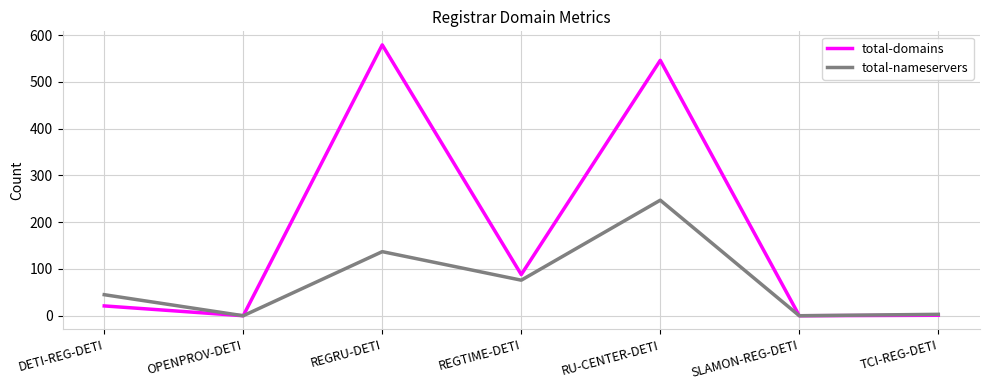

In total-domains, how many points are higher than both neighbors (excluding endpoints)?

2